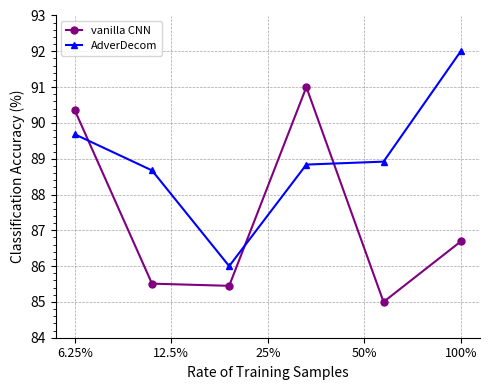

How many data points does each series have?

6